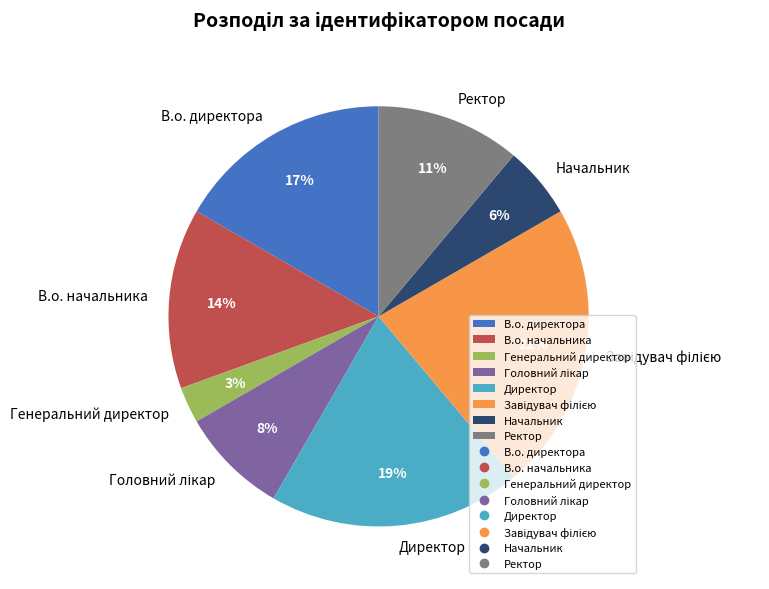

Does any single category account for the majority?

No